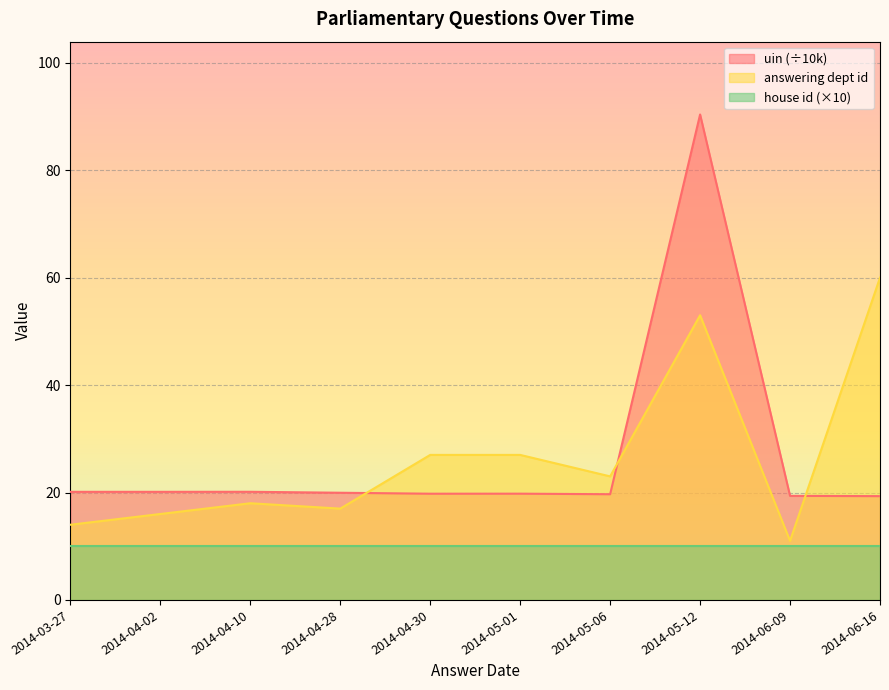

What is the highest value of the house id (×10) series?

10.0